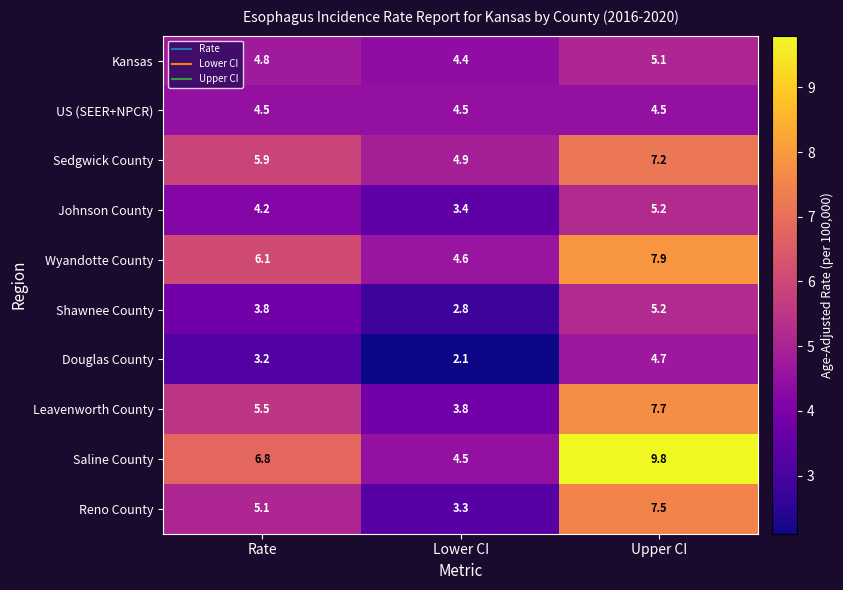

What is the difference between the maximum and minimum values in the Leavenworth County series?

3.9